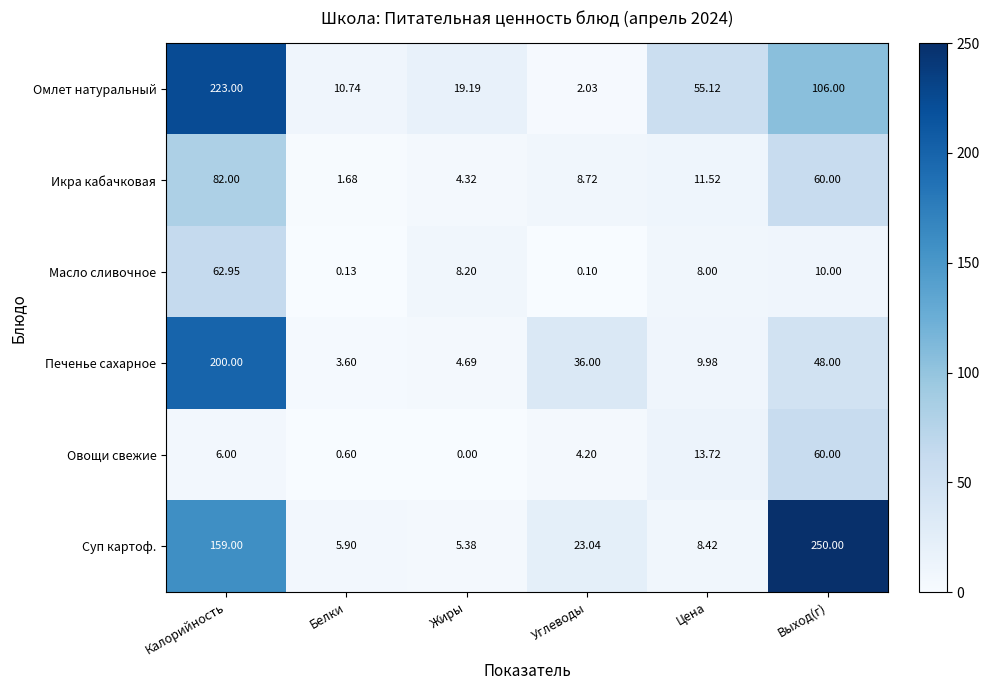

Which label corresponds to the smallest value in the chart?

Жиры